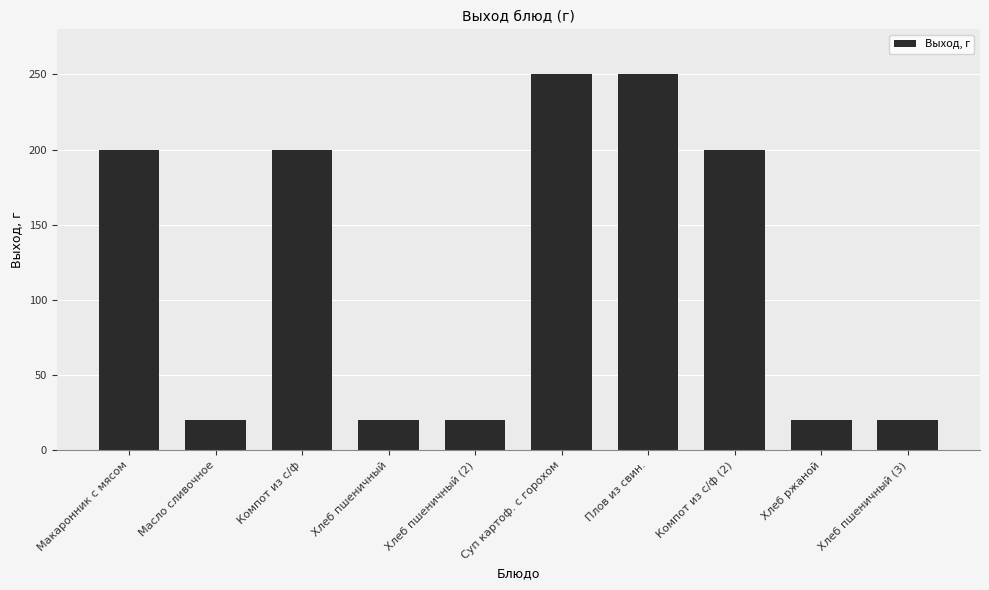

What is the change in value from Компот из с/ф to Хлеб пшеничный?

-180